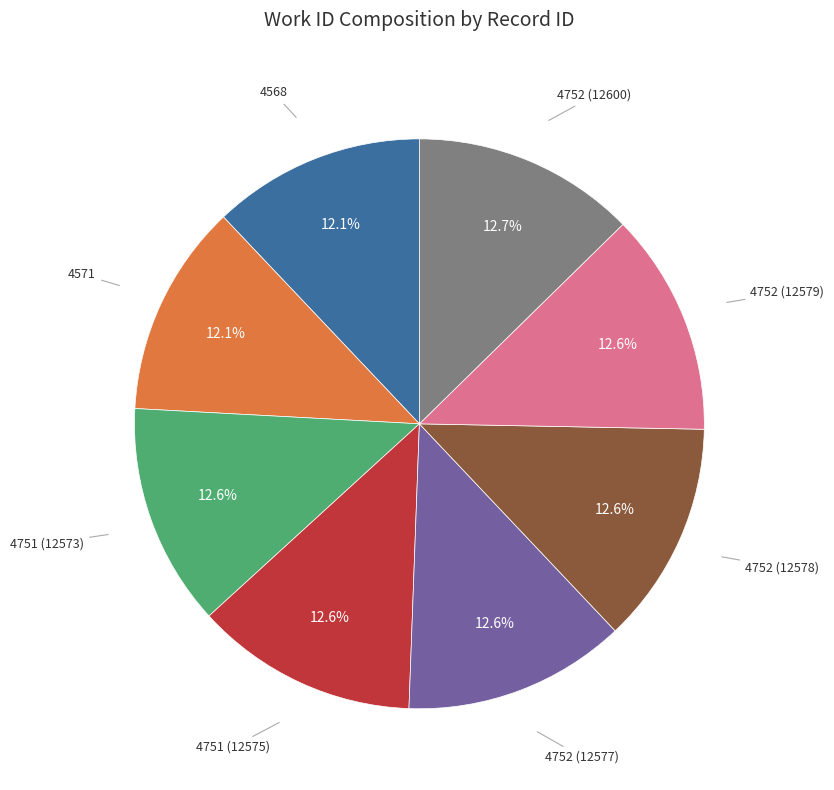

Is there any slice that represents more than half of the pie?

No